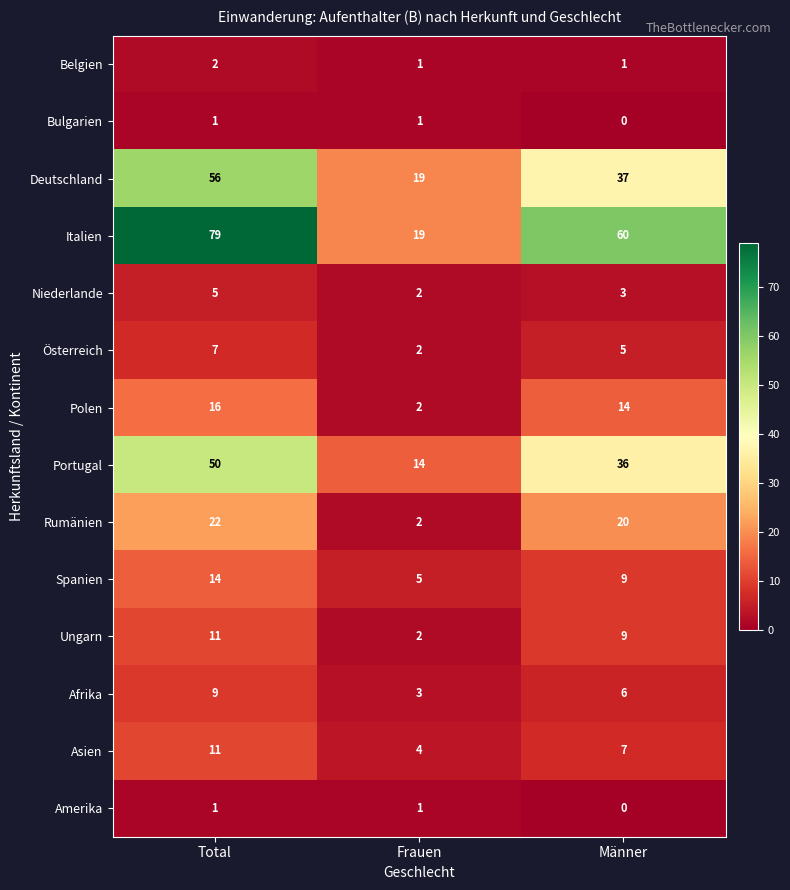

What is the average value of the Spanien series?

9